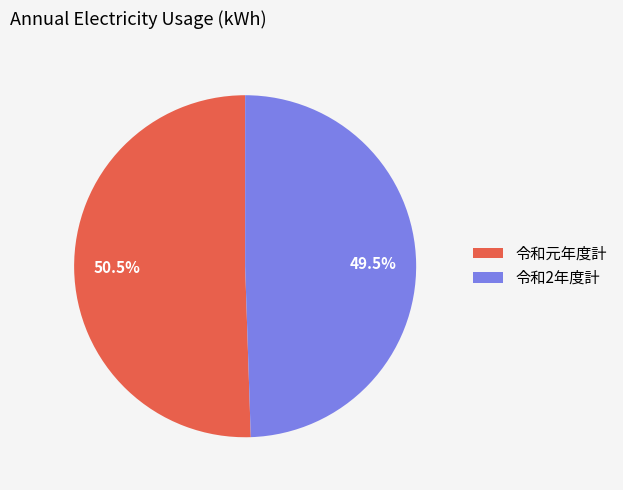

True or false: 令和2年度計 accounts for 36% of the total.

False